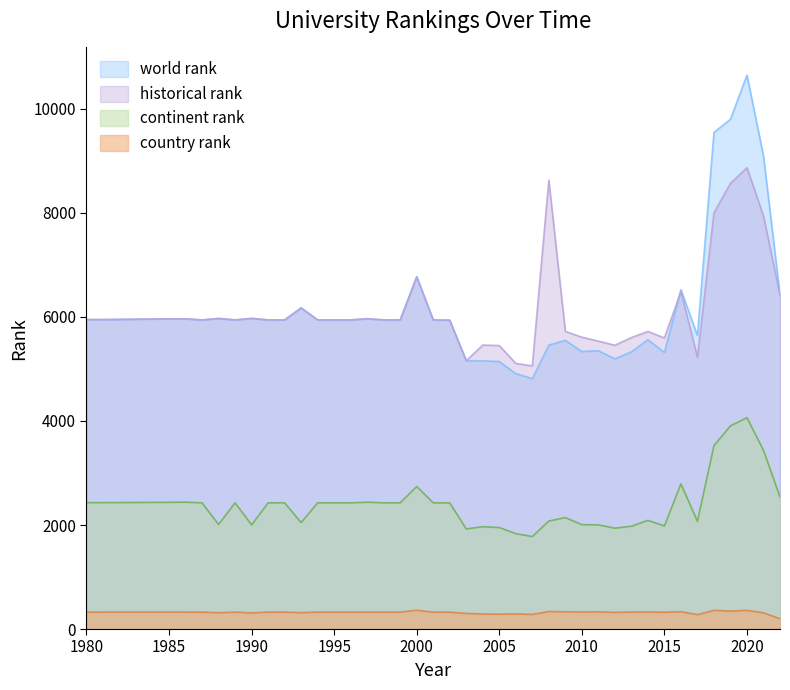

Between 1989 and 2009, which series saw the biggest shift?

world rank